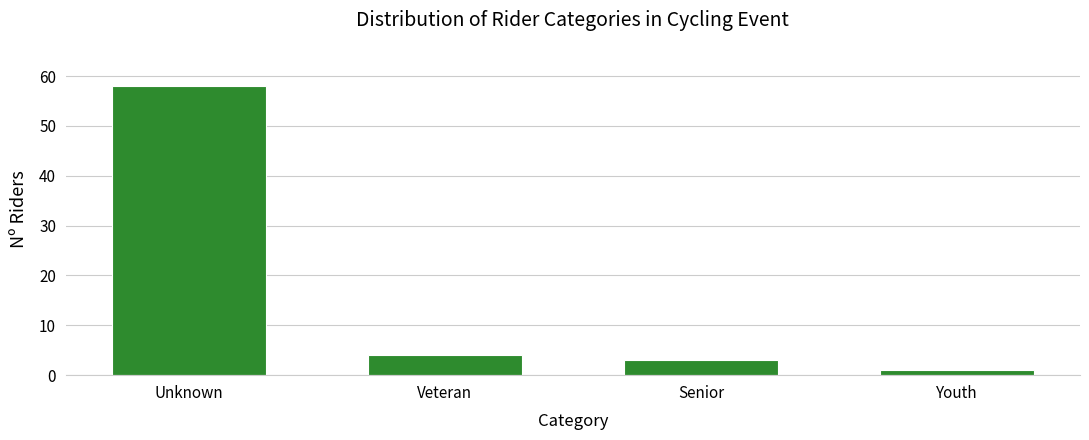

Reading left to right, extract all data points from this chart.

Unknown=58	Veteran=4	Senior=3	Youth=1